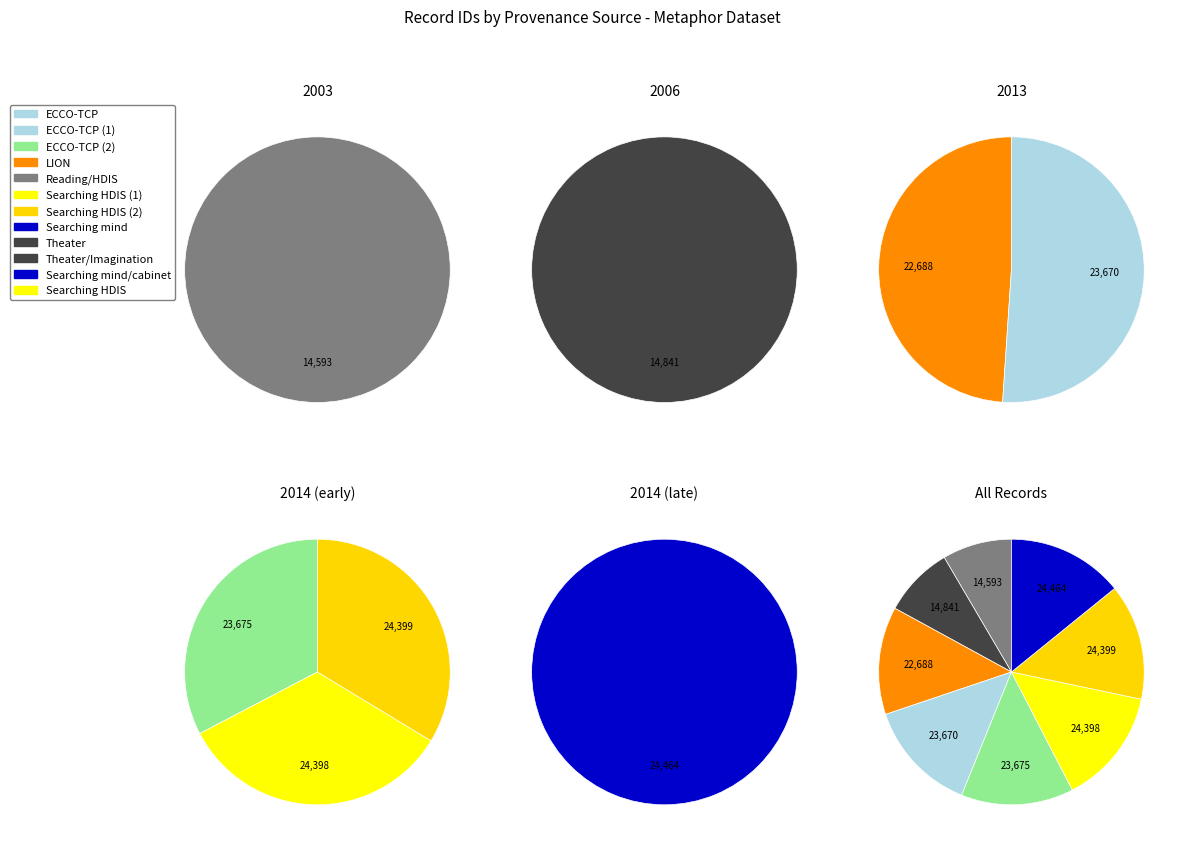

Which category has the biggest portion of the pie?

24464